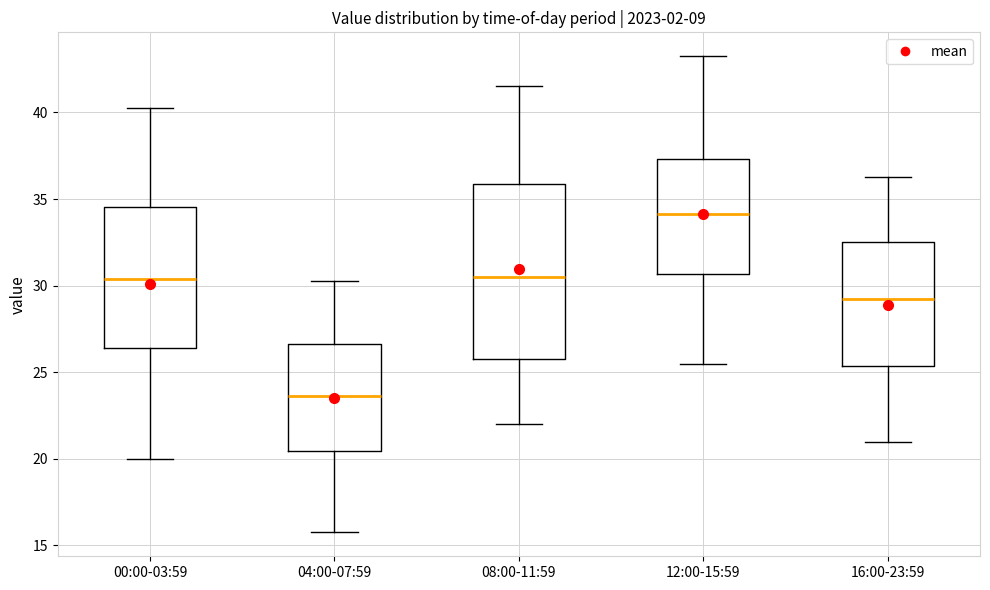

Which box is the tallest, from its lower edge to its upper edge?

08:00-11:59